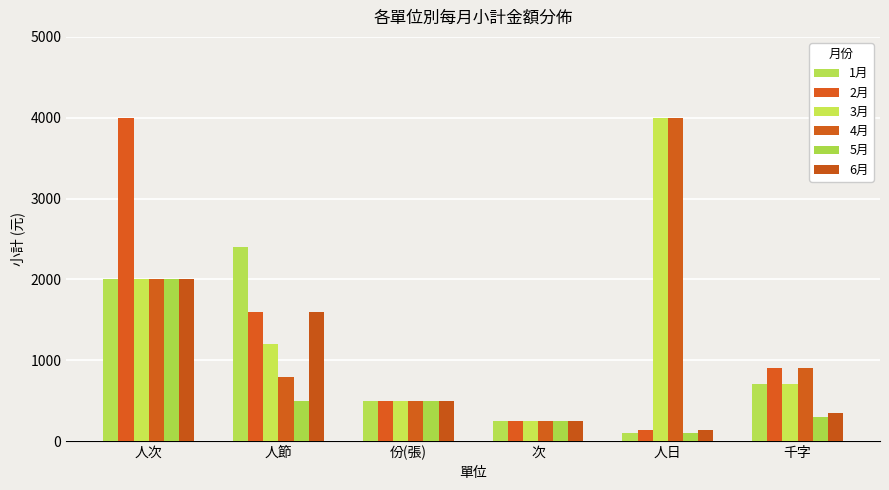

What is the difference between the maximum and minimum values in the 4月 series?

3750